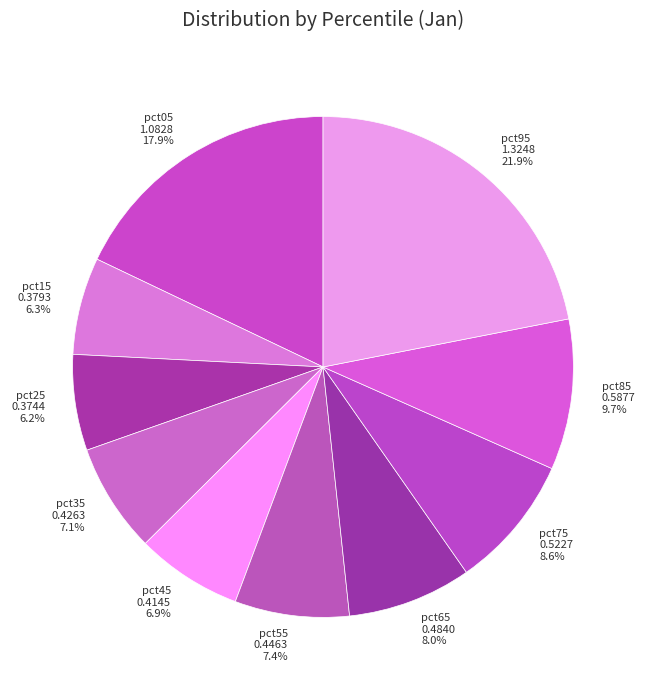

What is the largest slice in the pie chart?

pct95